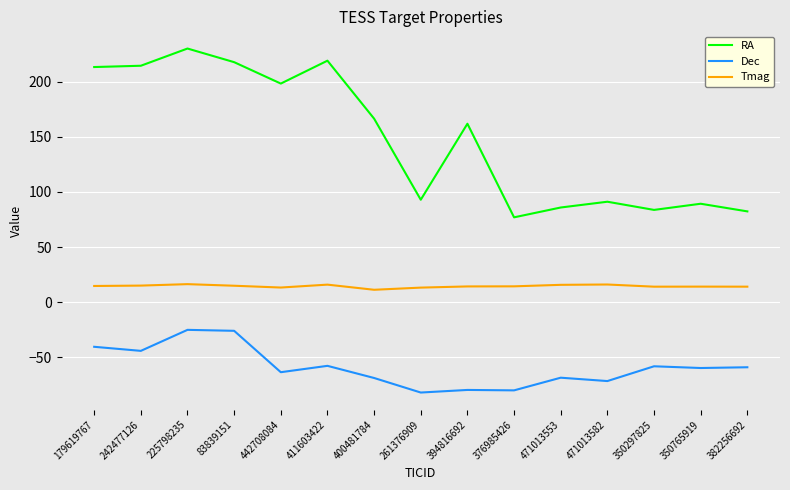

Is the value of RA at 400481784 greater than the value of Dec at 350297825?

Yes